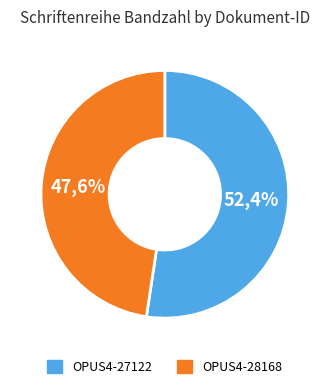

Combined, what portion of the pie is OPUS4-28168 and OPUS4-27122?

100.0%